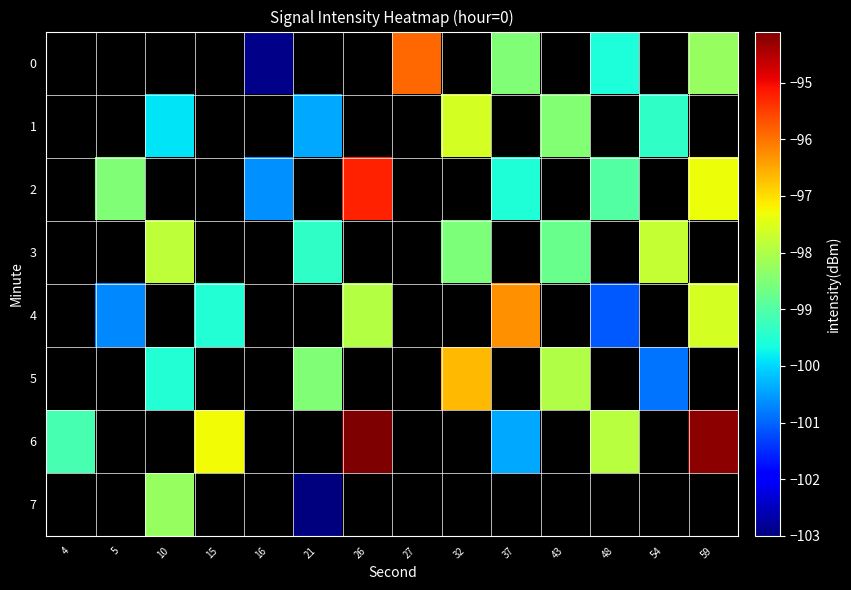

How many data points does each series have?

14